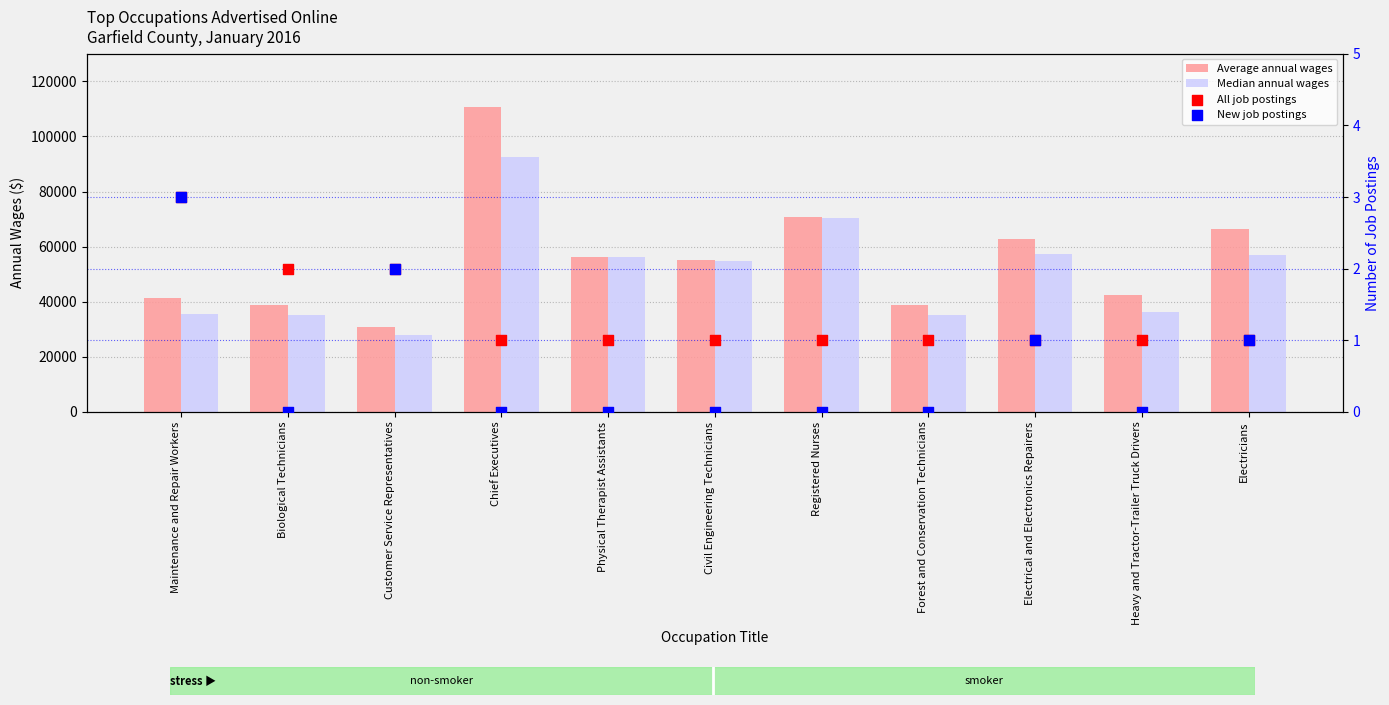

Which series contains the highest Y value?

Average annual wages